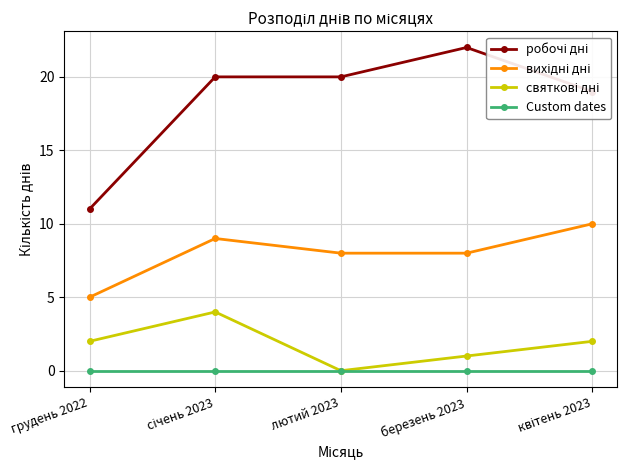

How many data points does each series have?

5